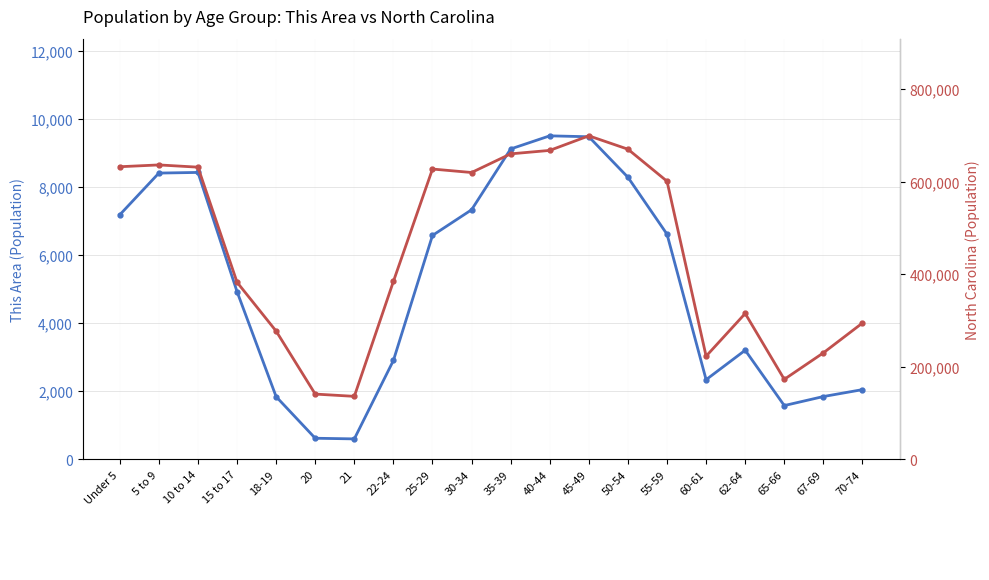

Reading left to right, list all the values displayed in this chart.

This Area: Under 5=7179	5 to 9=8403	10 to 14=8422	15 to 17=4923	18-19=1841	20=621	21=602	22-24=2903	25-29=6573	30-34=7326	35-39=9111	40-44=9496	45-49=9469	50-54=8280	55-59=6609	60-61=2340	62-64=3204	65-66=1580	67-69=1845	70-74=2048
North Carolina: Under 5=632040	5 to 9=635945	10 to 14=631104	15 to 17=382546	18-19=277045	20=141076	21=136169	22-24=384328	25-29=627036	30-34=619557	35-39=659843	40-44=667308	45-49=698753	50-54=669893	55-59=600722	60-61=222924	62-64=315115	65-66=172919	67-69=230105	70-74=294543